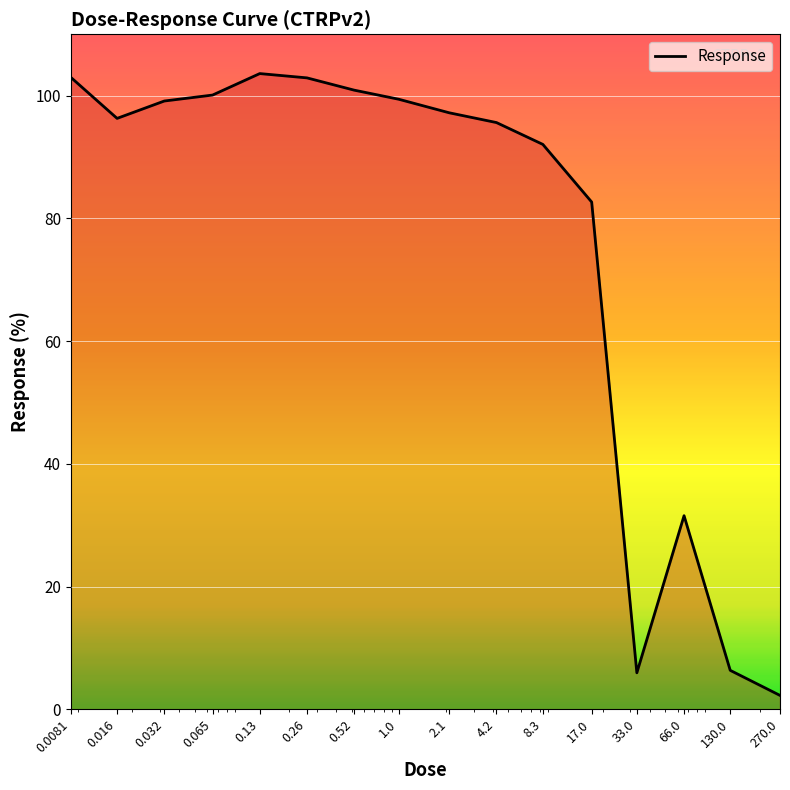

What is the difference between the maximum and minimum values?

101.3